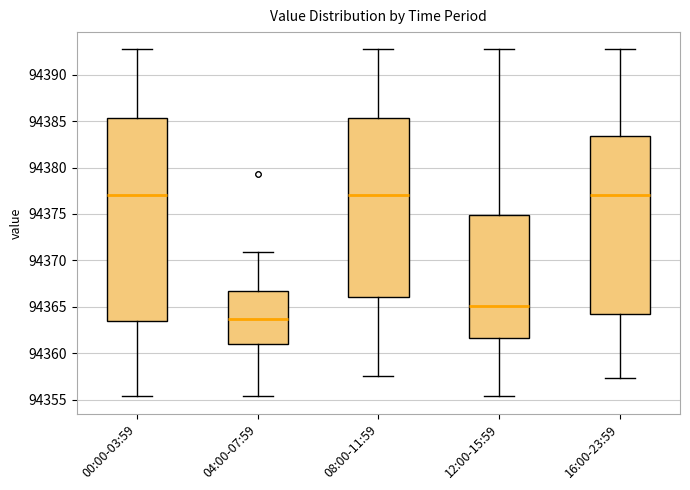

Which box's median line is the lowest?

04:00-07:59